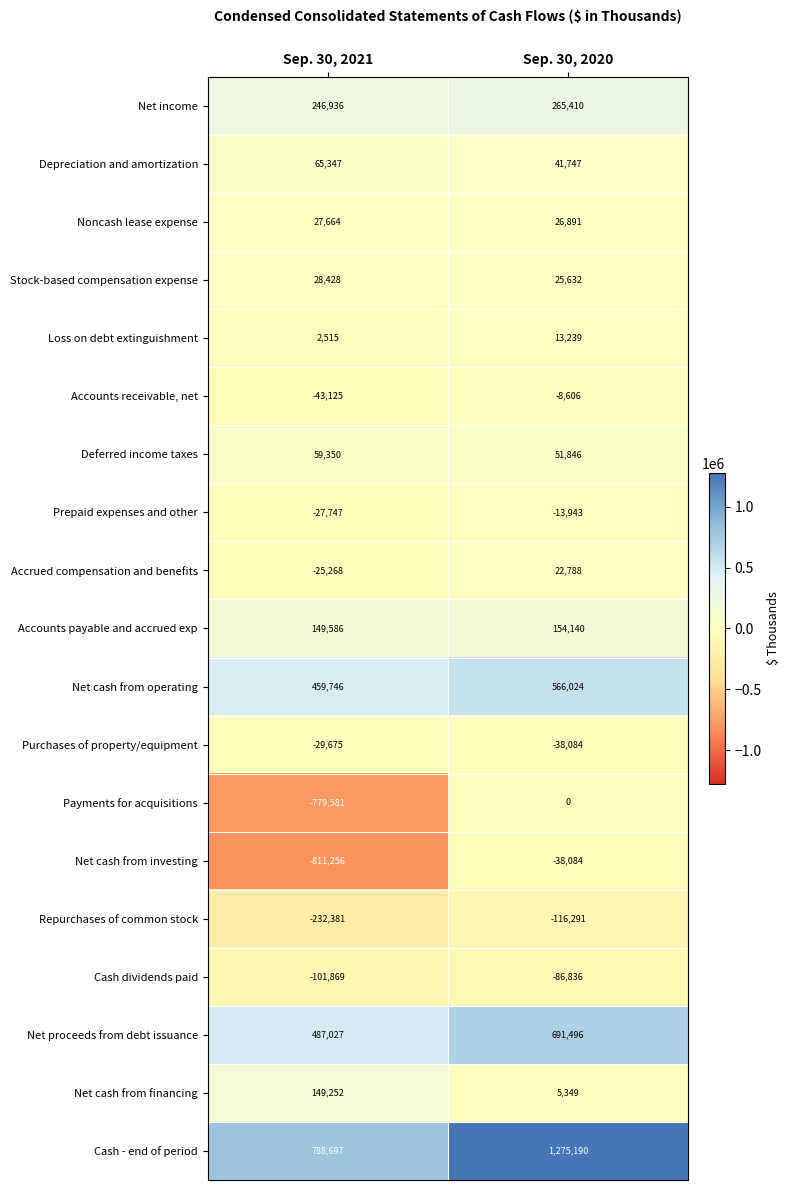

At Sep. 30, 2021, list the series in order from largest to smallest.

Cash - end of period, Net proceeds from debt issuance, Net cash from operating, Net income, Accounts payable and accrued exp, Net cash from financing, Depreciation and amortization, Deferred income taxes, Stock-based compensation expense, Noncash lease expense, Loss on debt extinguishment, Accrued compensation and benefits, Prepaid expenses and other, Purchases of property/equipment, Accounts receivable, net, Cash dividends paid, Repurchases of common stock, Payments for acquisitions, Net cash from investing